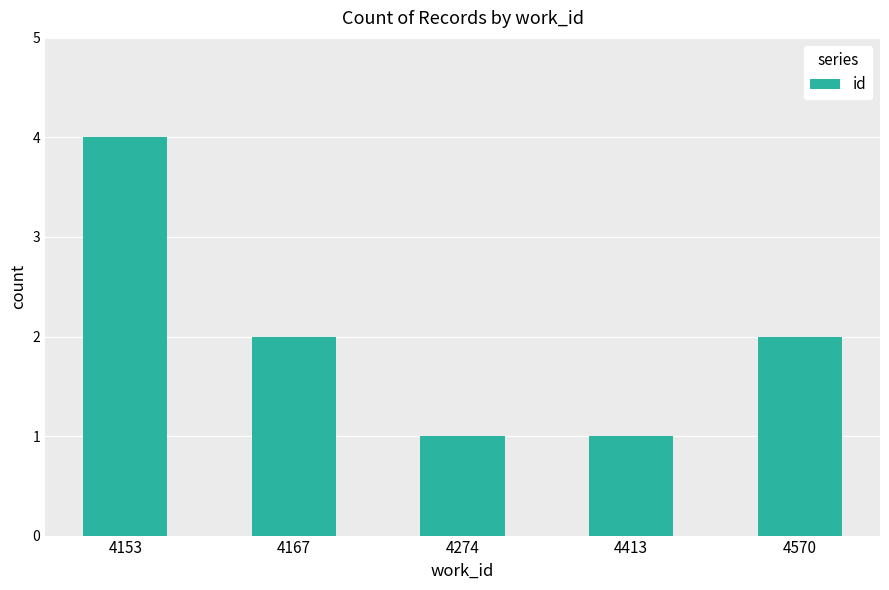

What is the value of the 1st bar from the left?

4